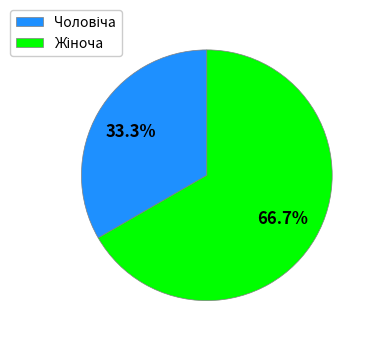

Is there a majority slice in this chart?

Yes